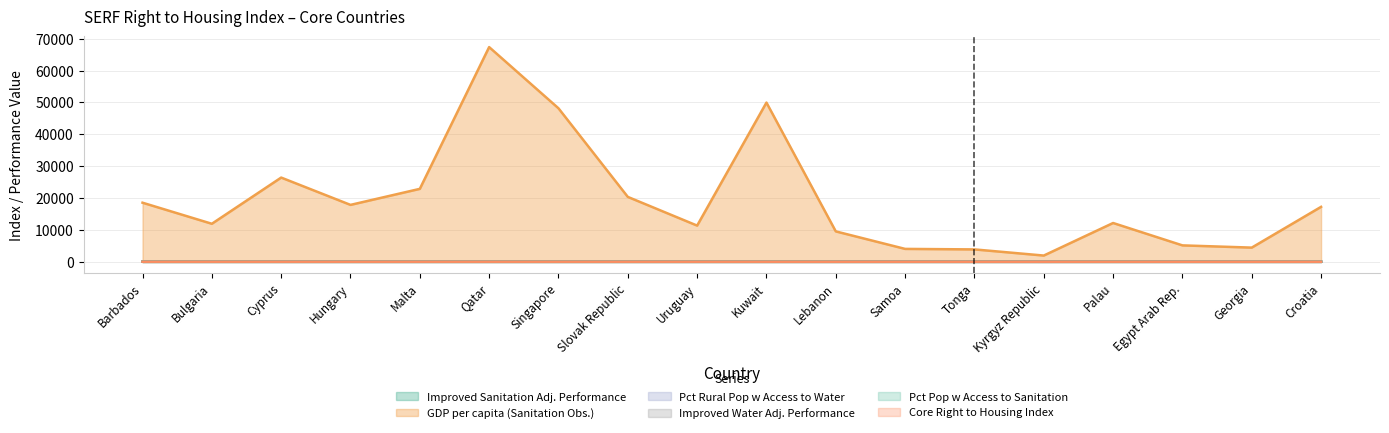

True or false: Pct Rural Pop w Access to Water and Improved Sanitation Adj. Performance intersect in this chart.

True